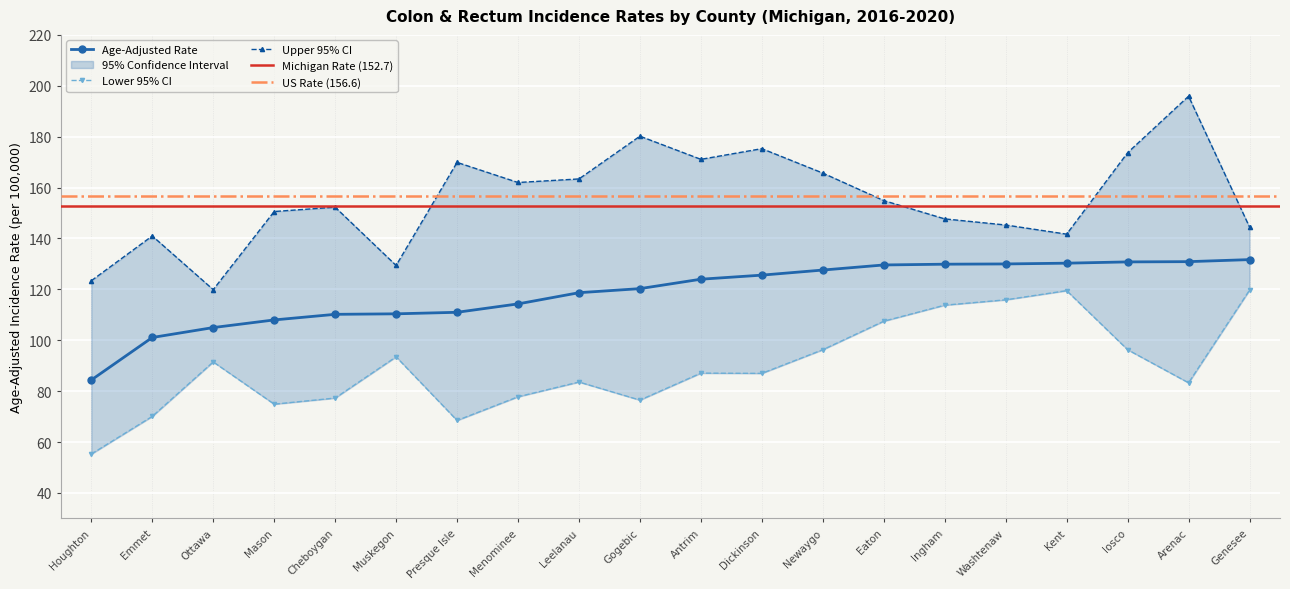

List the labels in order of Upper 95% CI value, largest first.

Arenac, Gogebic, Dickinson, Iosco, Antrim, Presque Isle, Newaygo, Leelanau, Menominee, Eaton, Cheboygan, Mason, Ingham, Washtenaw, Genesee, Kent, Emmet, Muskegon, Houghton, Ottawa